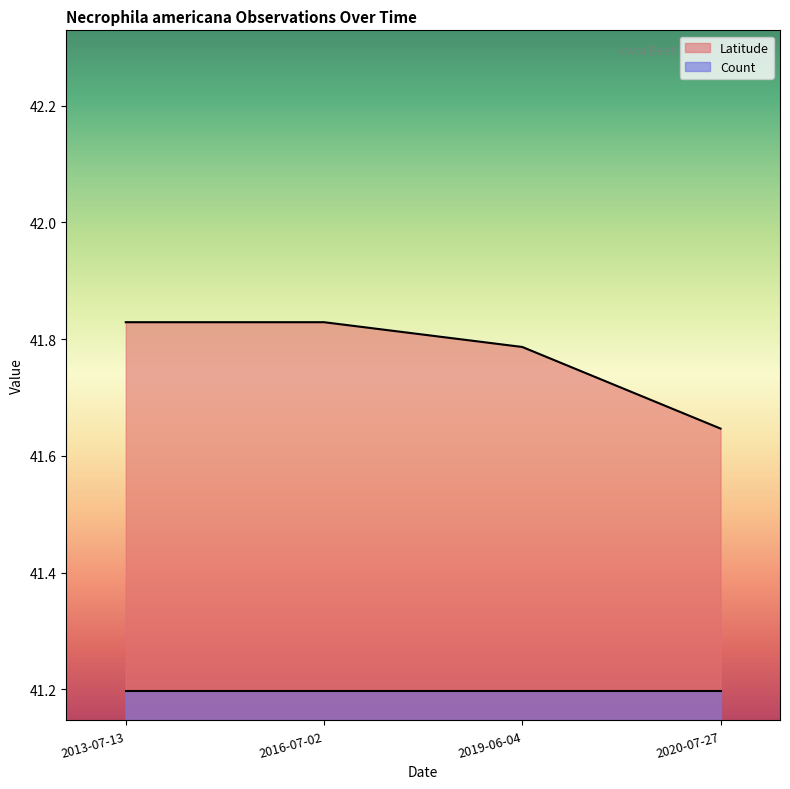

How many distinct data groups are displayed?

2